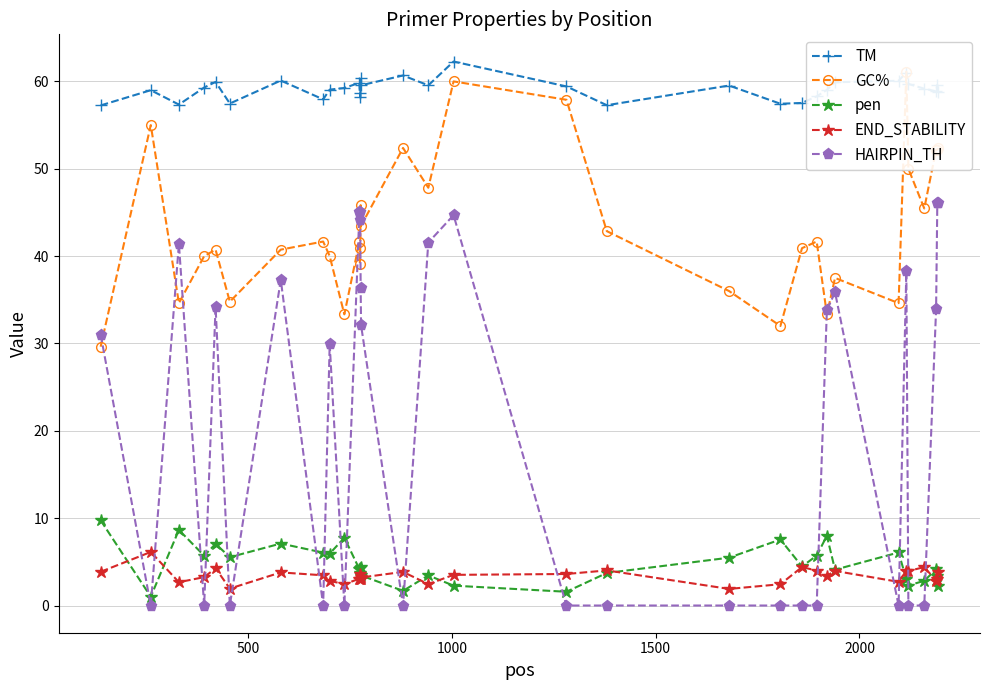

List the series in order of their peak value, lowest first.

END_STABILITY, pen, HAIRPIN_TH, GC%, TM